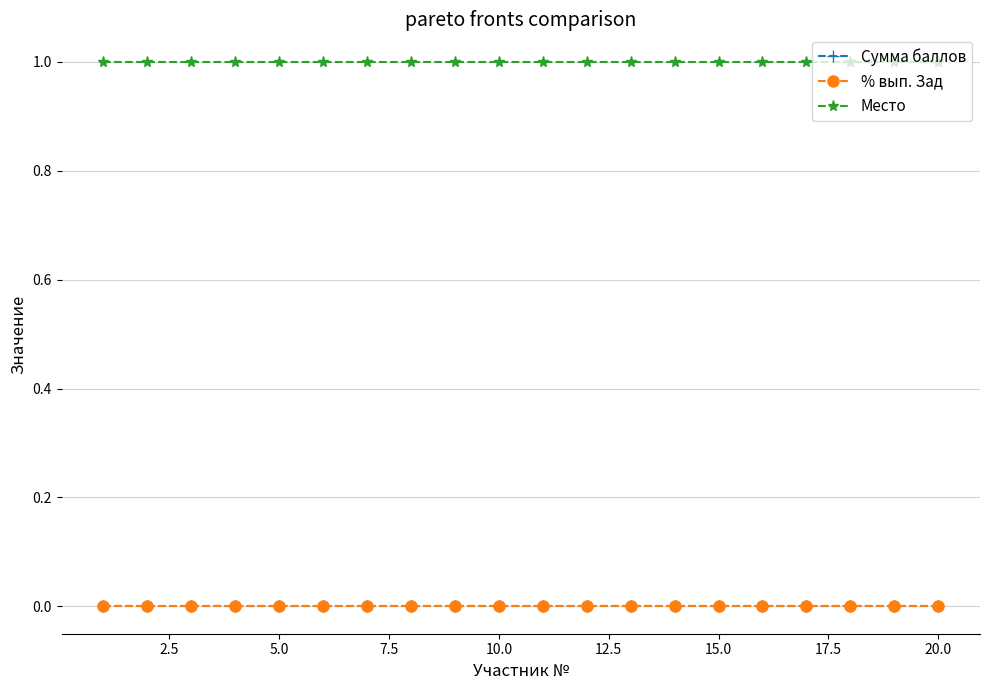

Does the chart have visible grid lines?

Yes